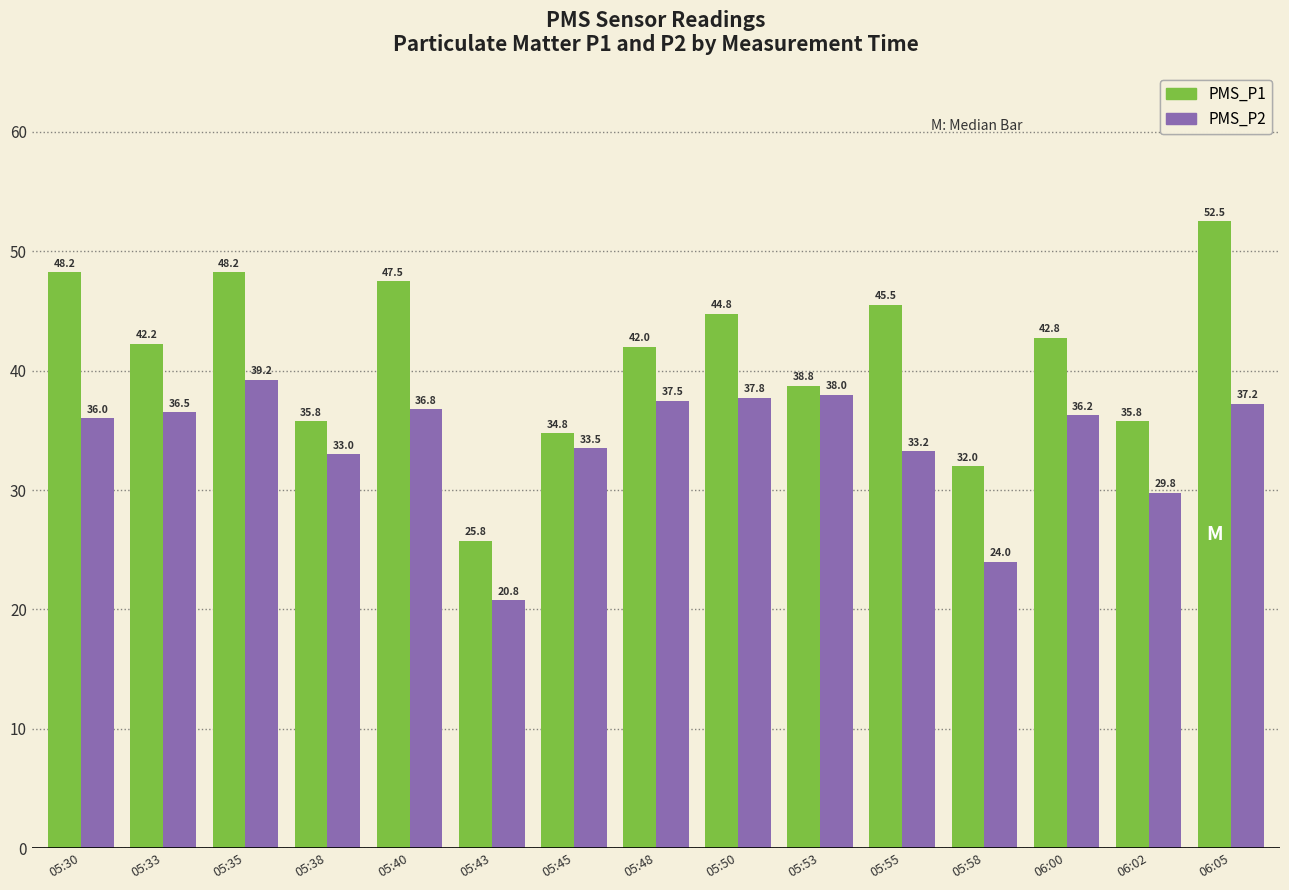

Where is PMS_P2 nearest to the value 30?

06:02